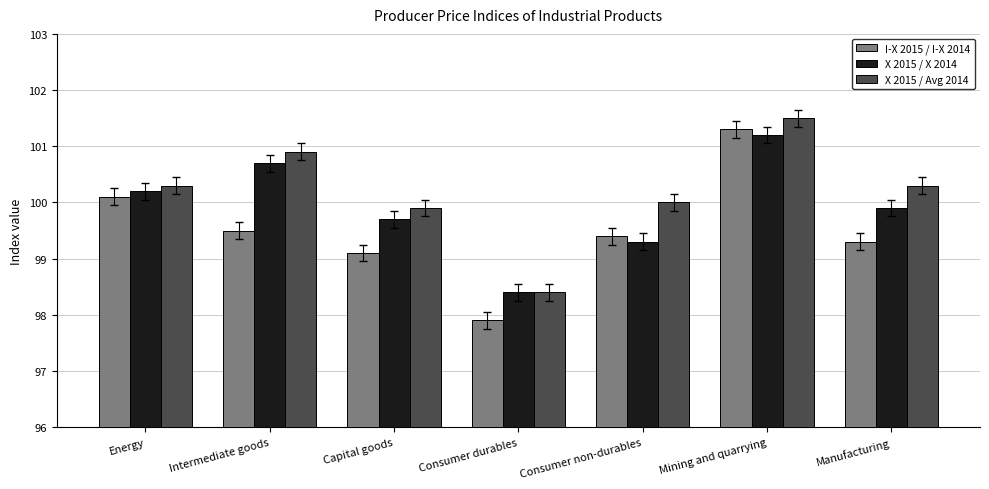

Rank the series by their average value, from highest to lowest.

X 2015 / Avg 2014, X 2015 / X 2014, I-X 2015 / I-X 2014